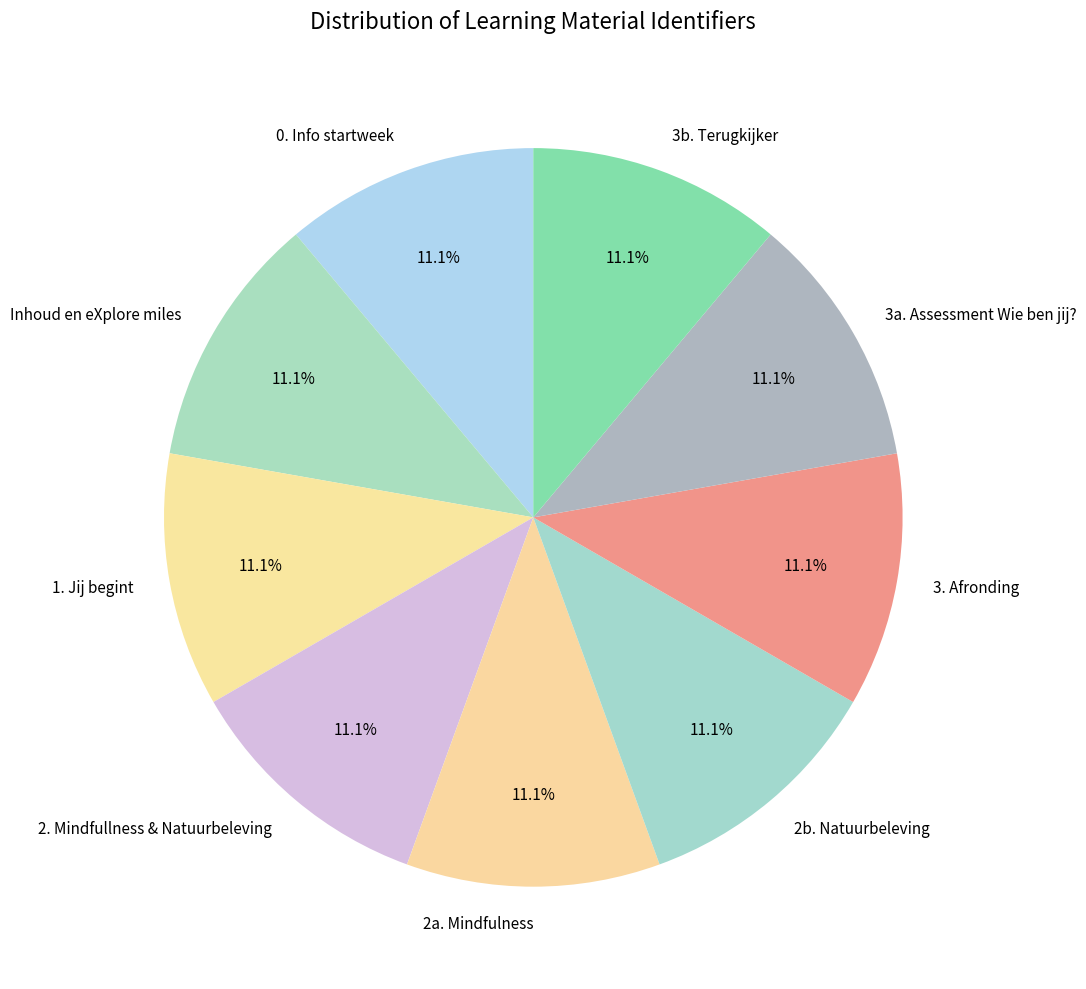

The 2a. Mindfulness slice represents 1% of the pie. True or false?

False